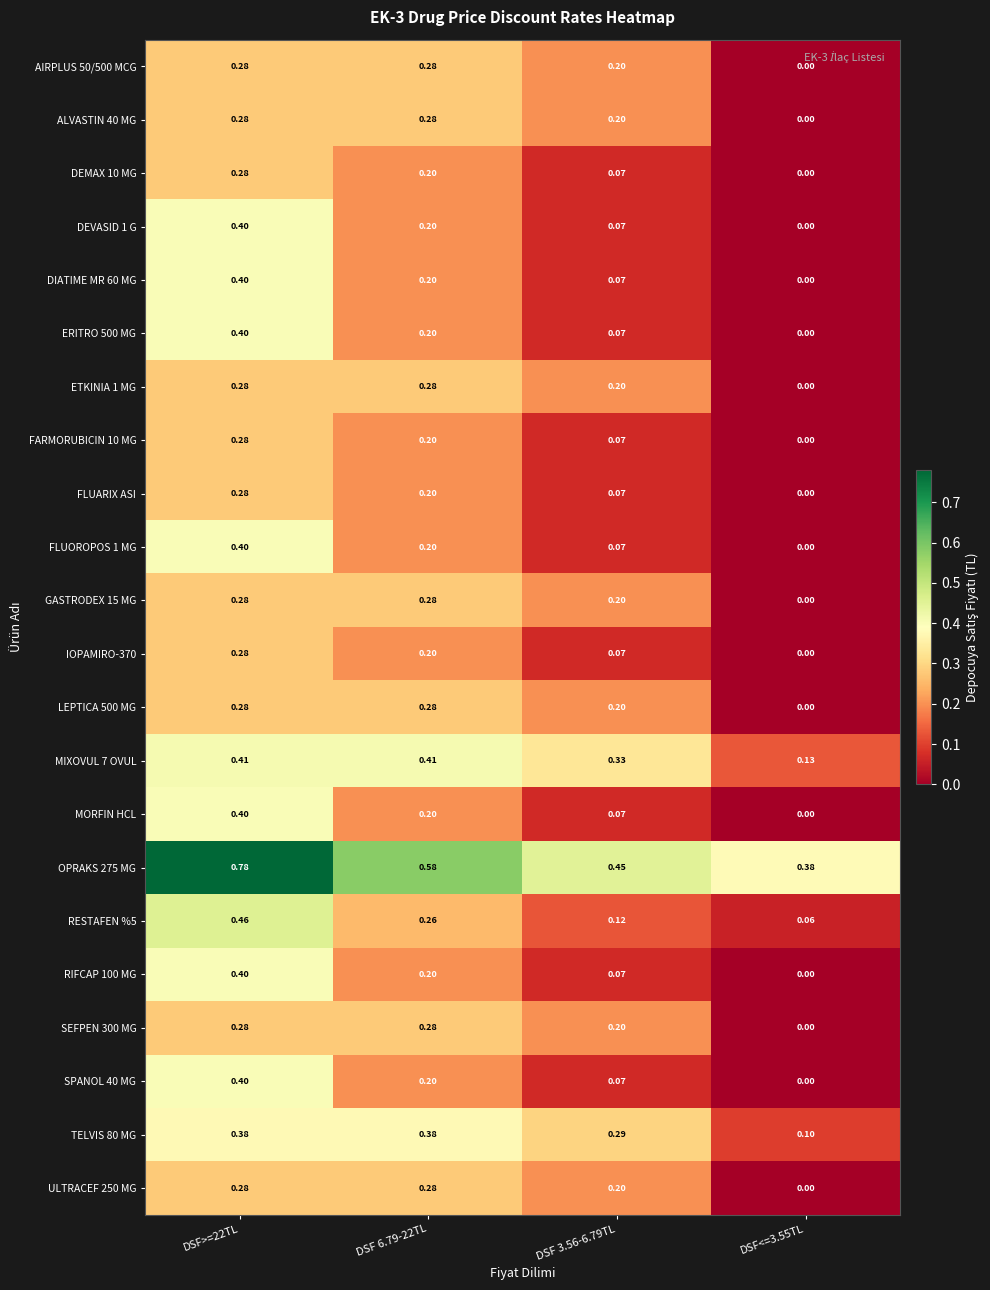

Is the value of ERITRO 500 MG at DSF 3.56-6.79TL greater than the value of IOPAMIRO-370 at DSF>=22TL?

No